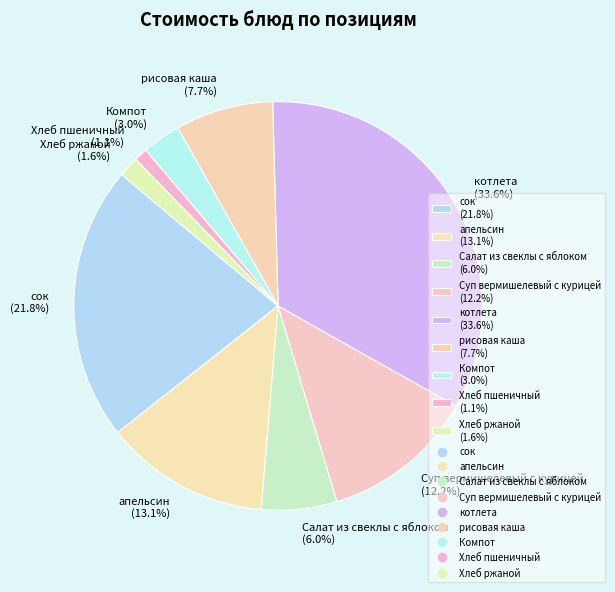

Count the number of slices in the pie.

9